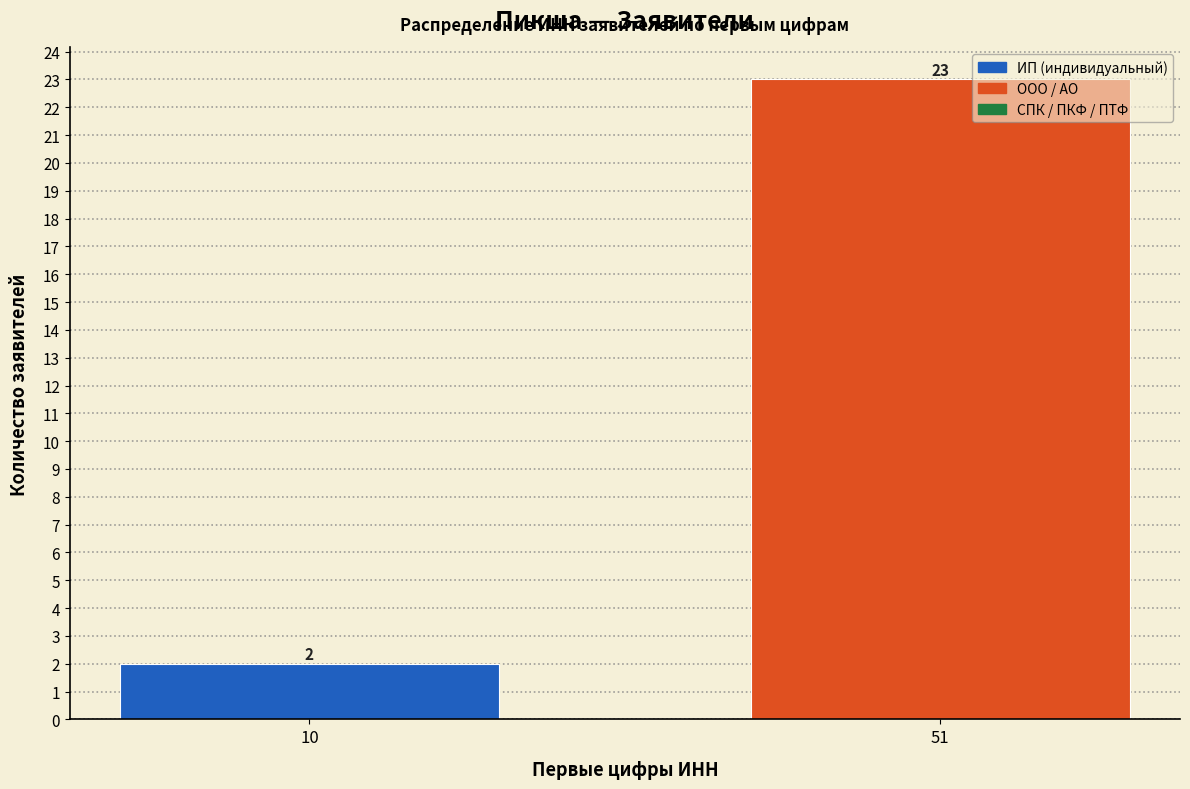

Reading right to left, transcribe all the data shown in this chart.

23	2